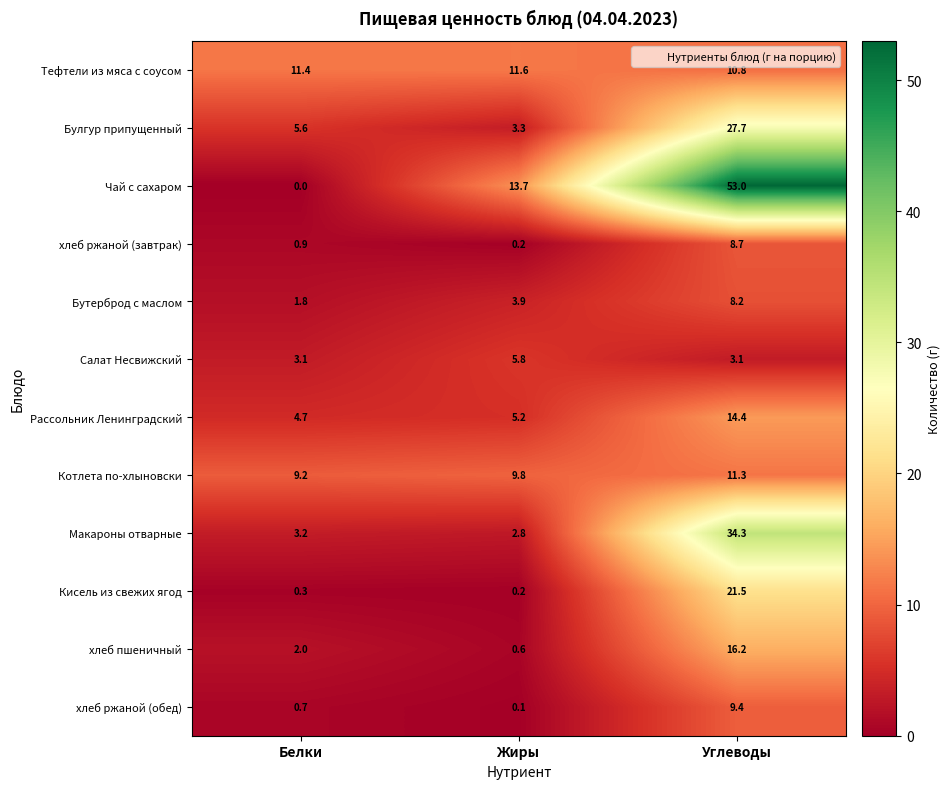

Which series has the largest range (max minus min)?

Чай с сахаром